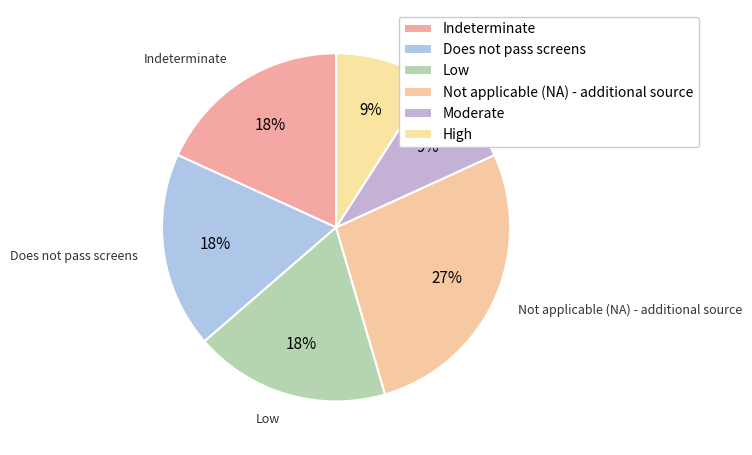

Is it true that Not applicable (NA) - additional source is 27% of the pie?

True